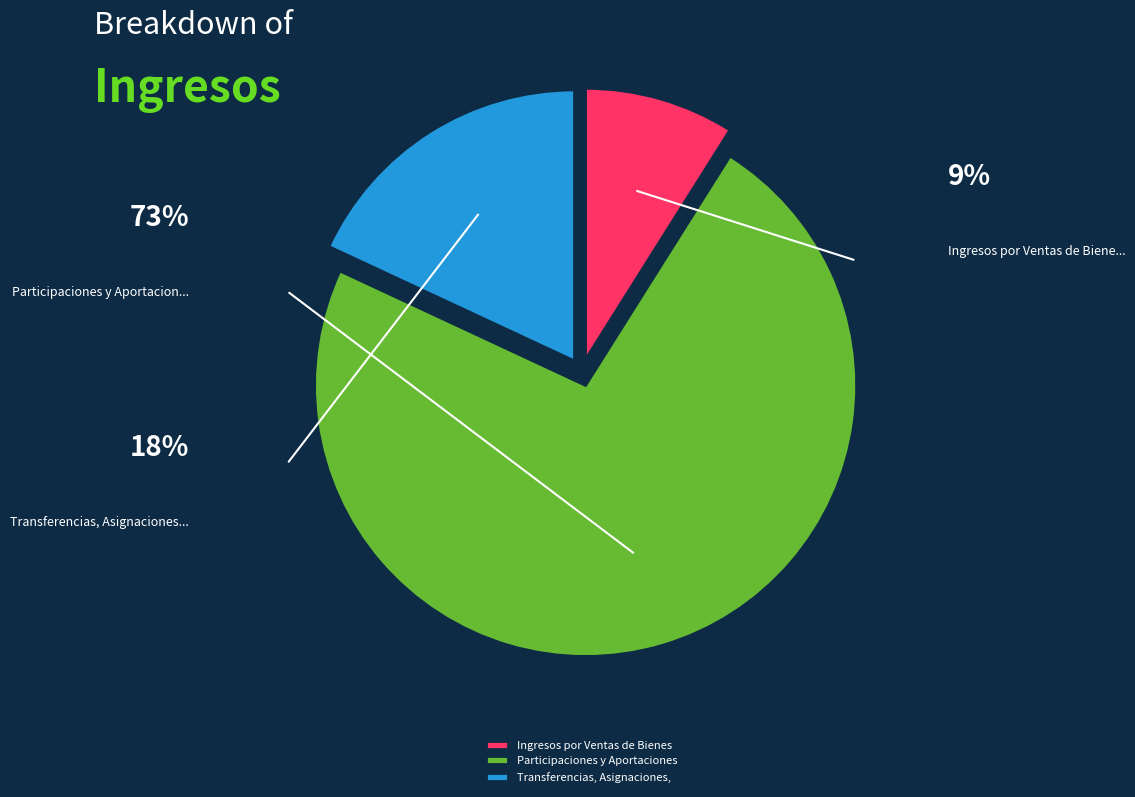

What is the ratio of the value at Participaciones y Aportaciones to the value at Ingresos por Ventas de Bienes?

8.2